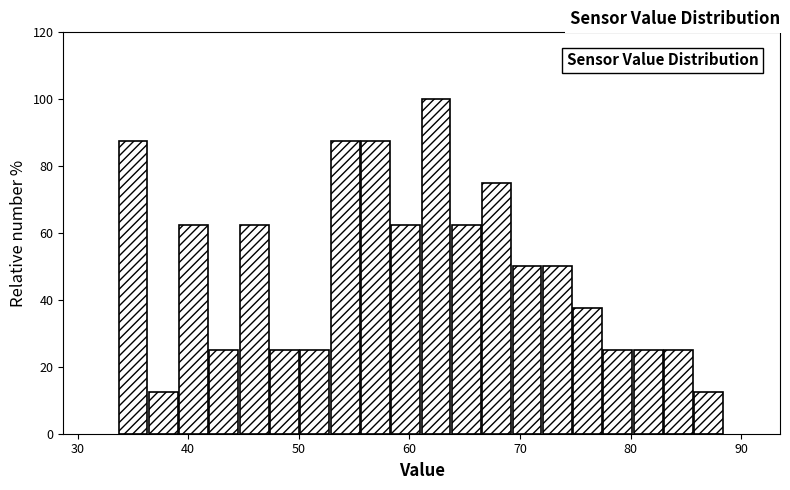

Around what value on the x-axis is the tallest bar? Give the approximate position of its centre, as read against the axis.

62